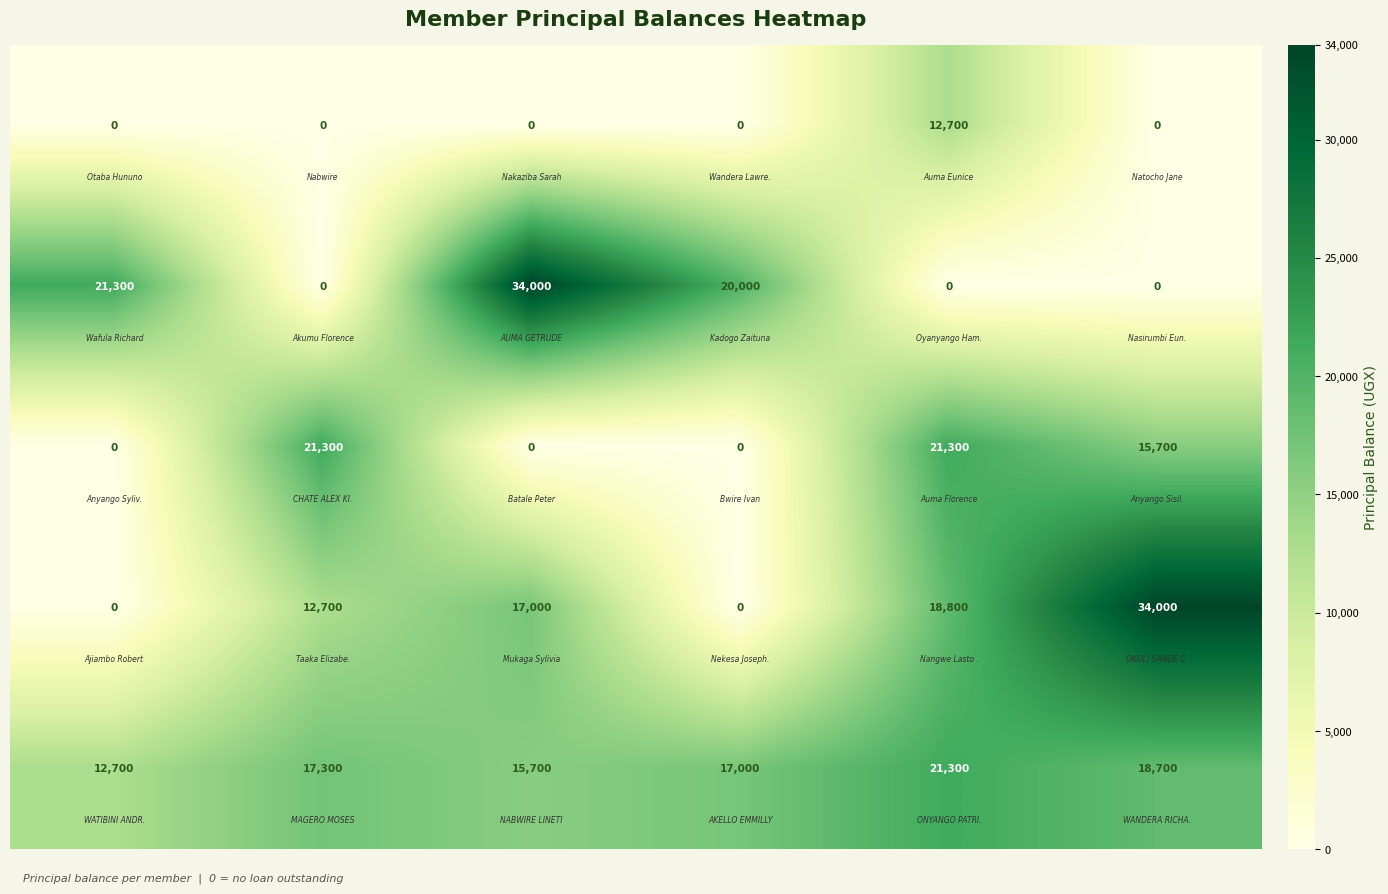

What is the greatest value displayed?

34000